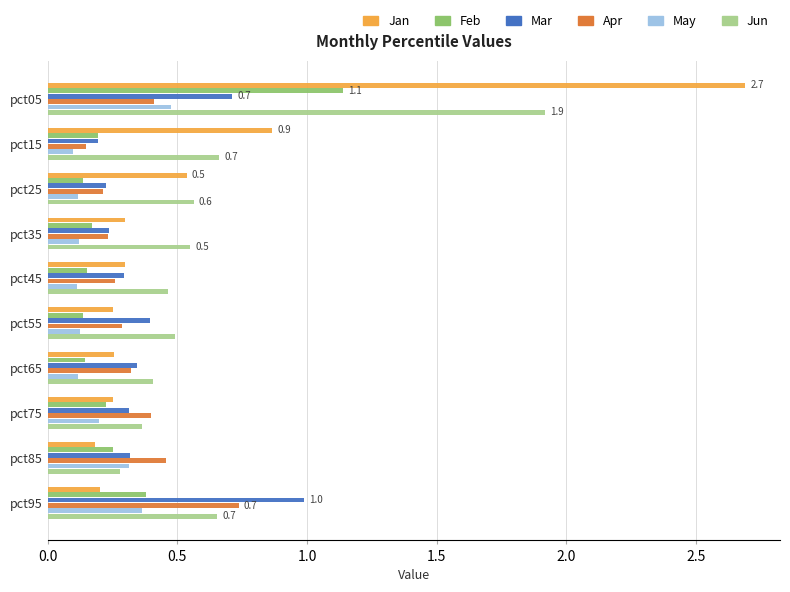

At how many categories does at least one series exceed 1?

1